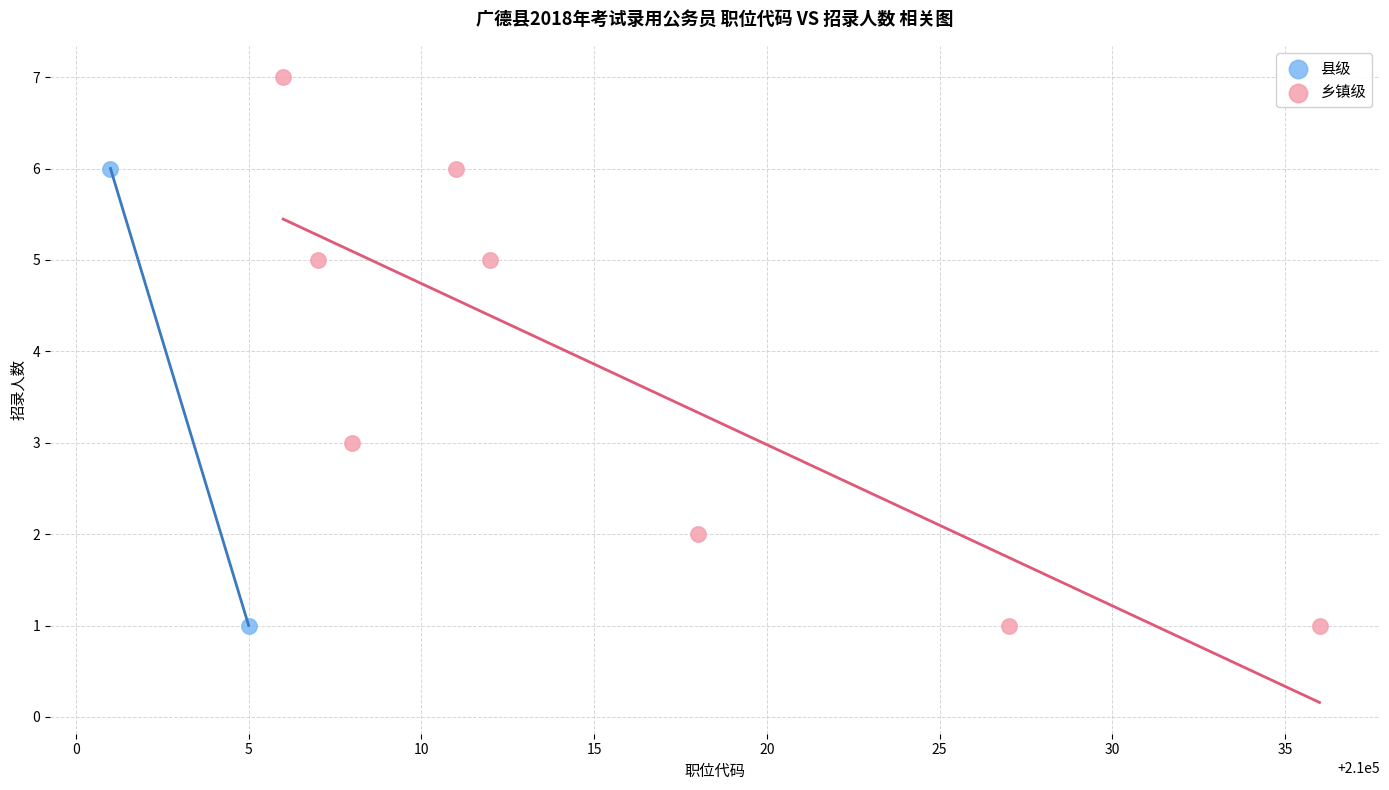

What are all the series names shown in the legend?

县级, 乡镇级